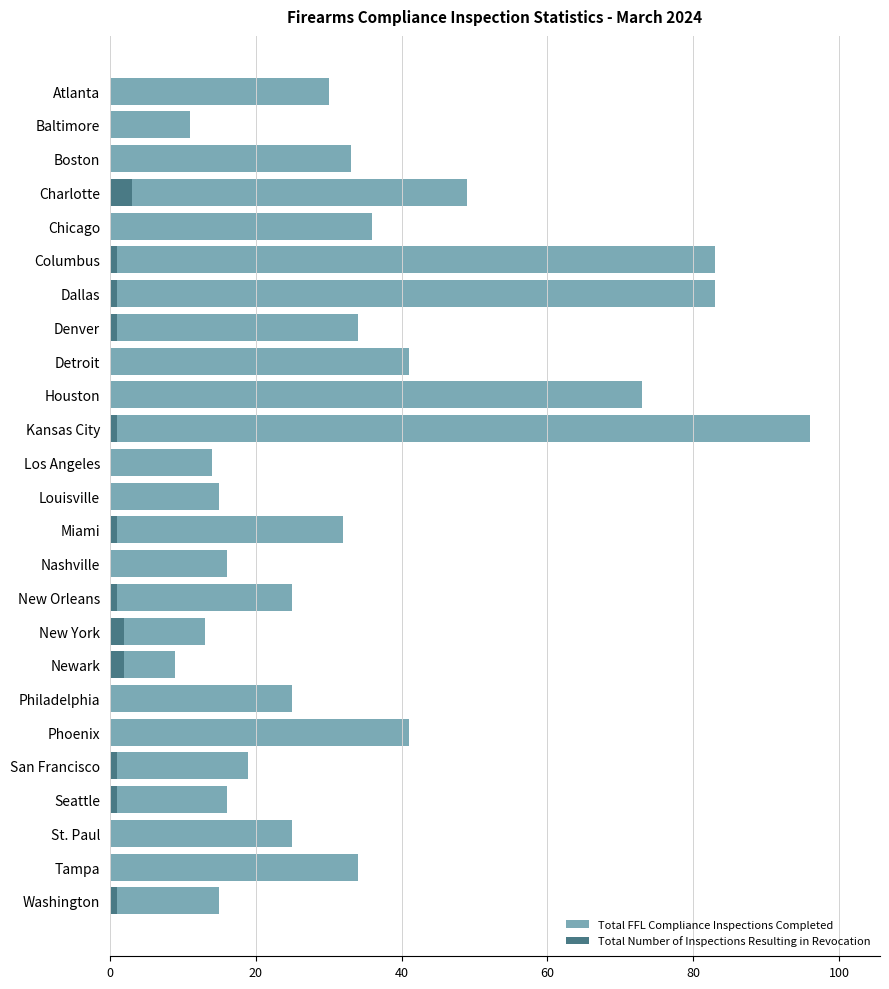

What is the highest value of the Total Number of Inspections Resulting in Revocation series?

3